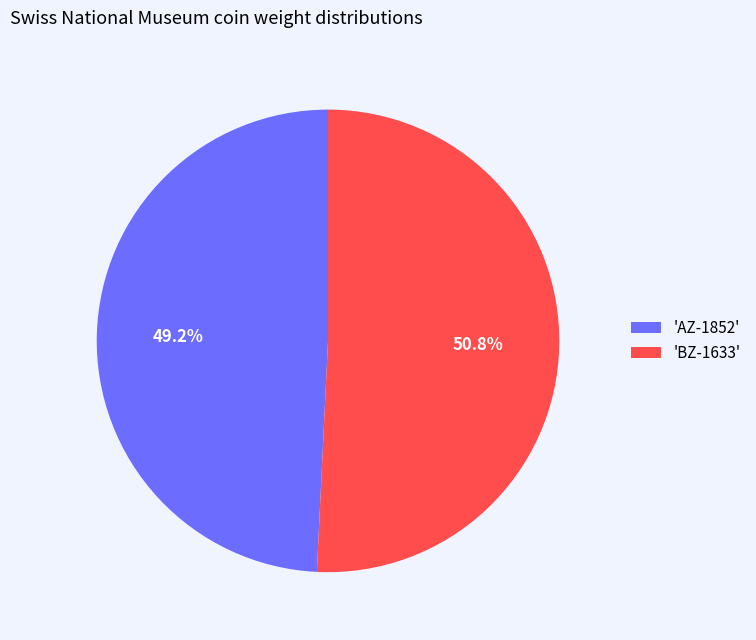

What is the largest slice in the pie chart?

'BZ-1633'